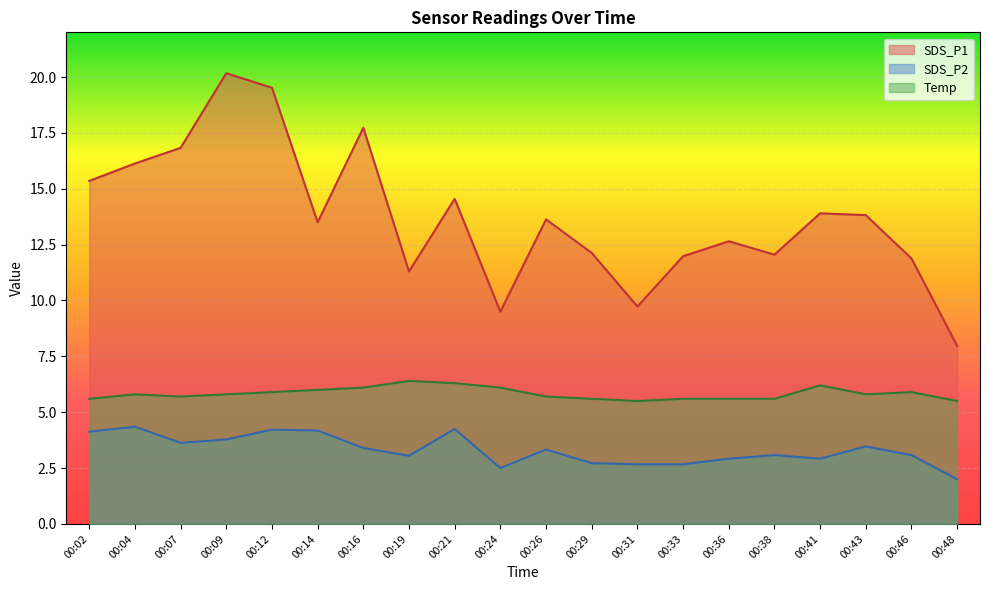

How many lines are shown in the chart?

3